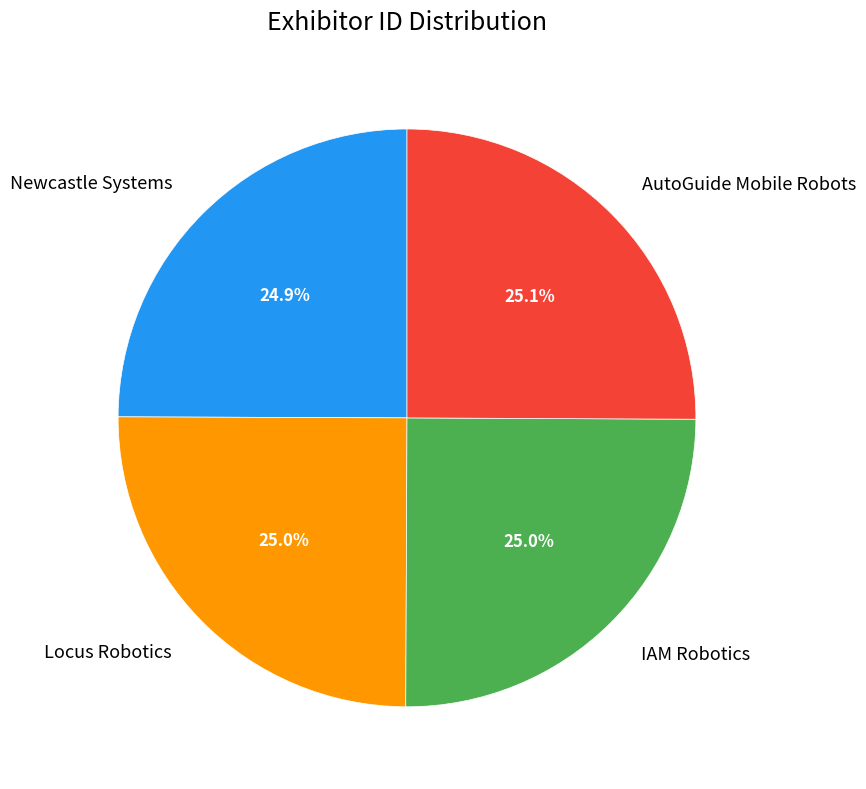

To the nearest percent, what portion does Newcastle Systems represent?

25%